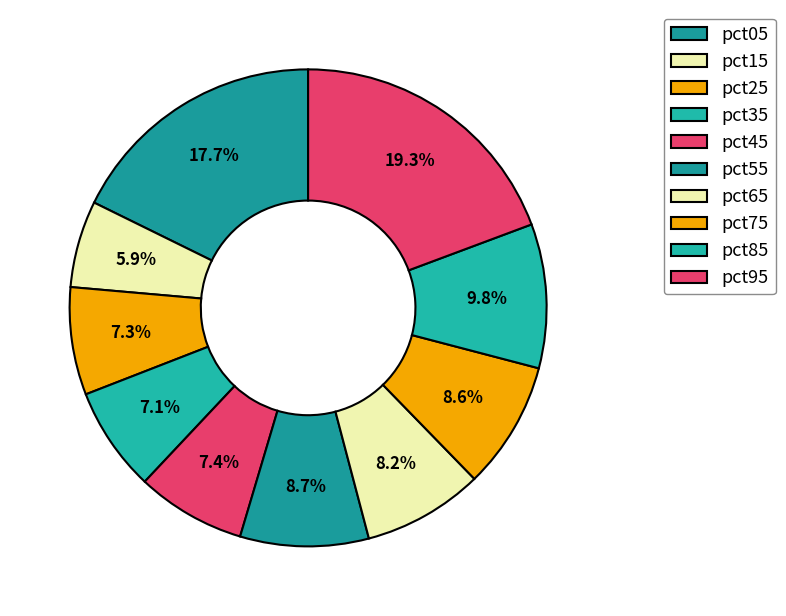

How many segments does this pie chart have?

10